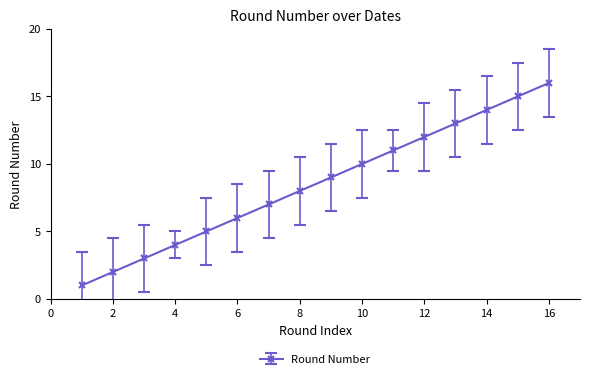

What is the difference between the second highest and second lowest values?

13